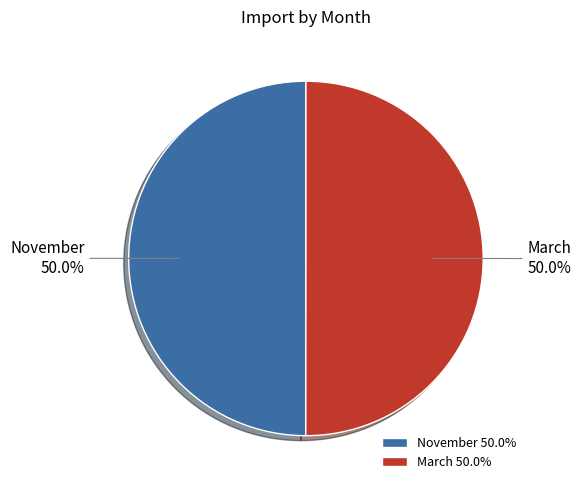

How many slices are in this pie chart?

2